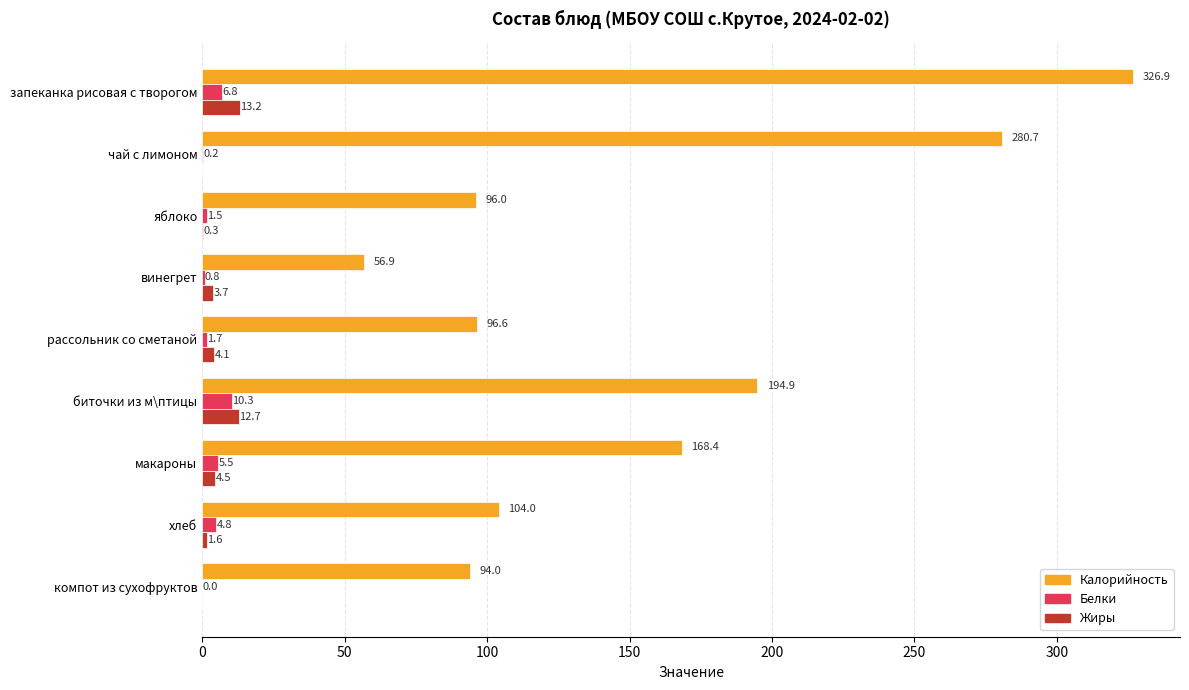

Between запеканка рисовая с творогом and чай с лимоном, which series saw the biggest shift?

Калорийность